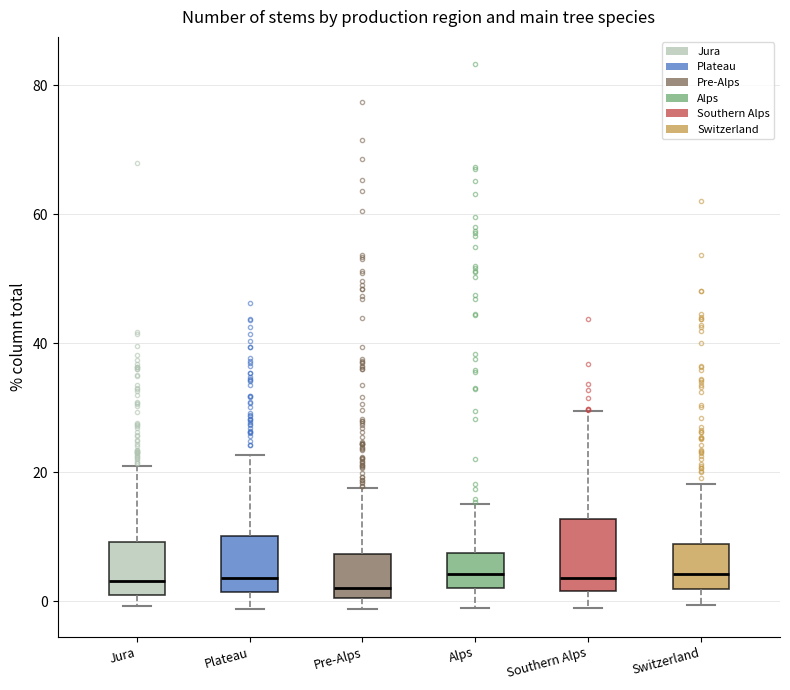

Where is the lower edge of the box for Alps on the y-axis? The values are not printed on the chart, so give them approximately, as read against the axis.

2